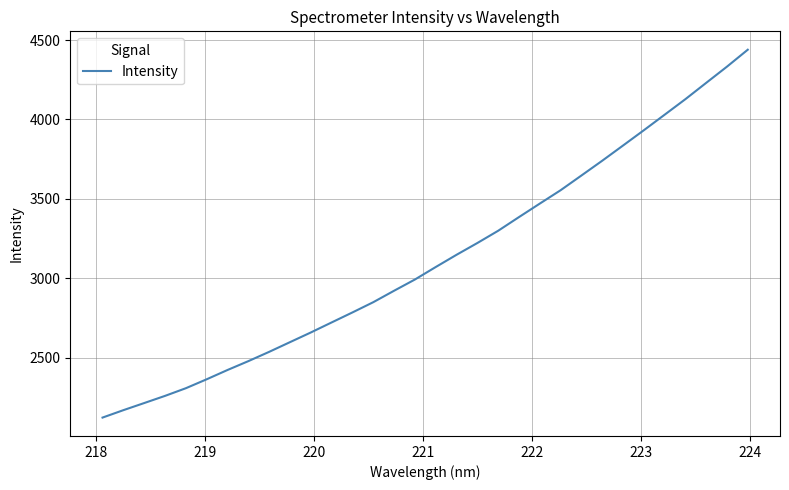

What is the minimum value shown in the chart?

2122.4